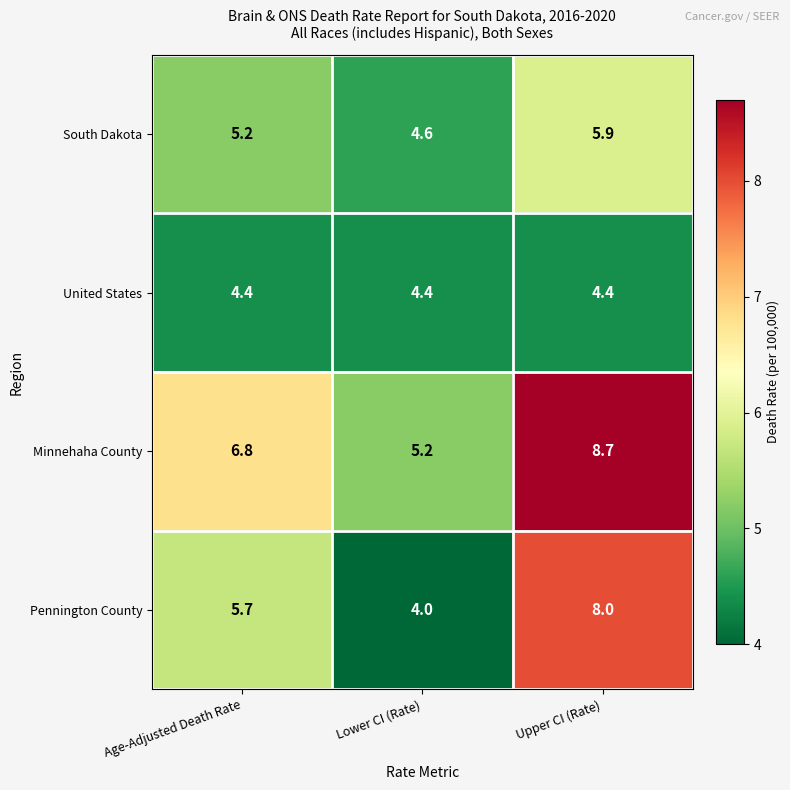

What value does the Pennington County series have at Lower CI (Rate)?

4.0